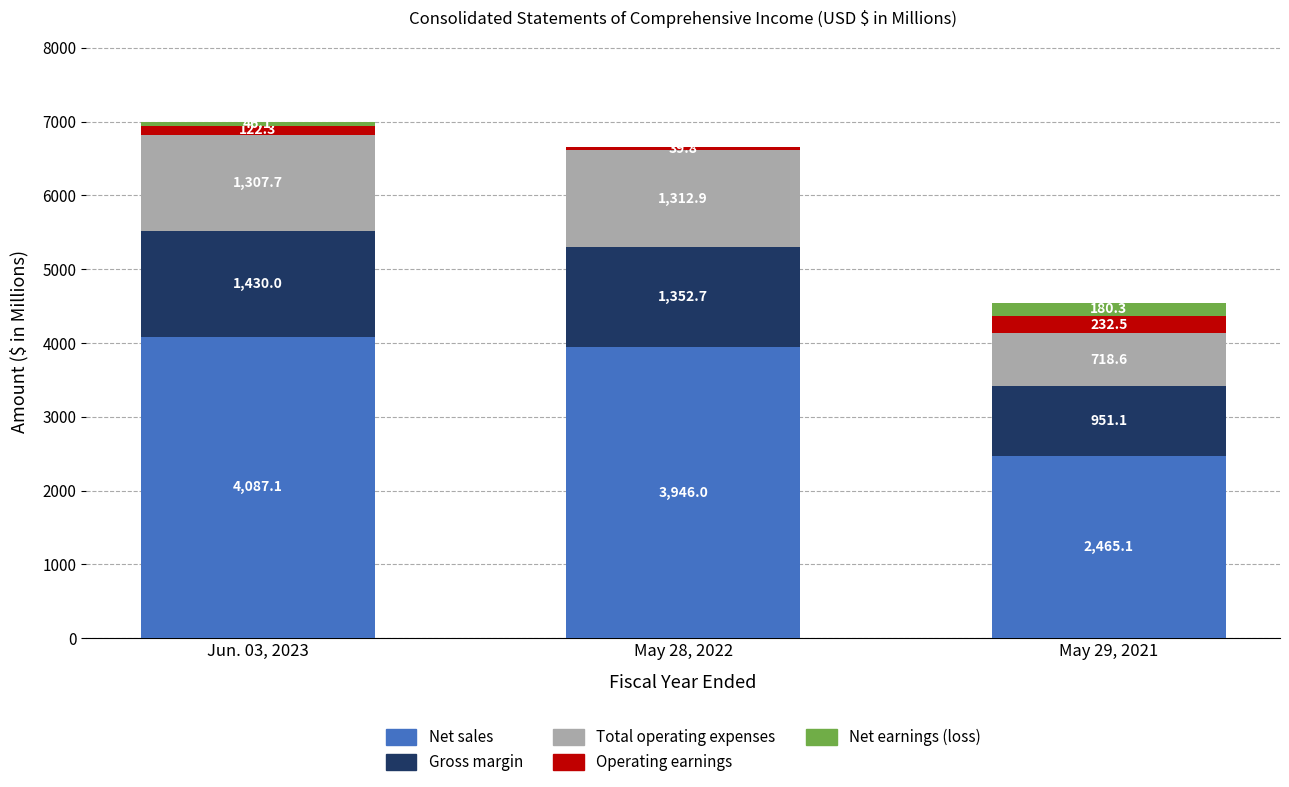

What are all the series names shown in the legend?

Net sales, Gross margin, Total operating expenses, Operating earnings, Net earnings (loss)